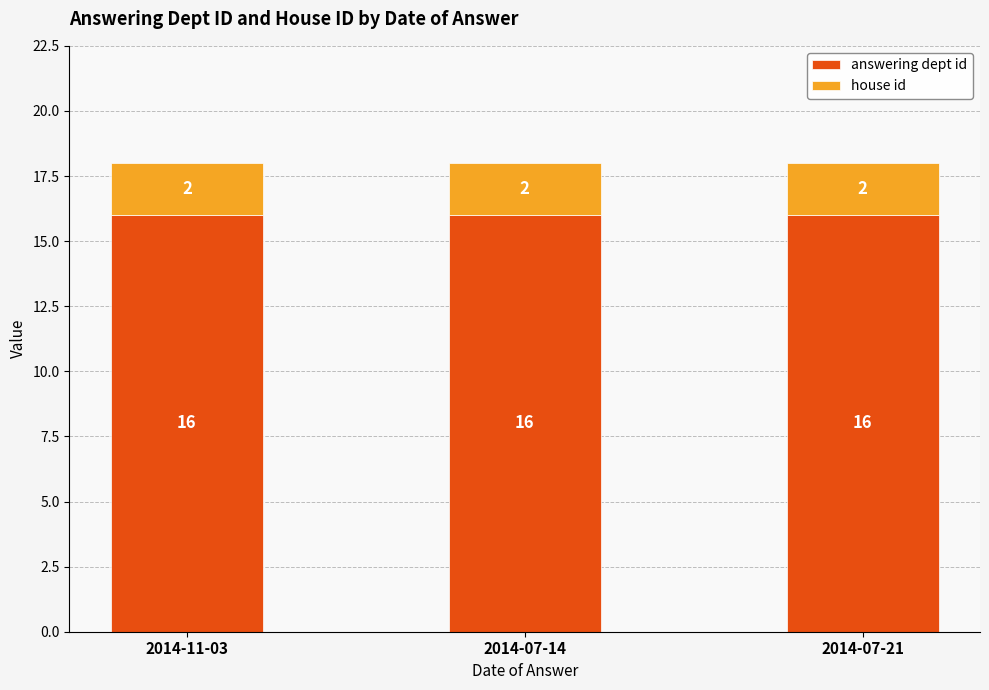

How many bars are there in total?

3